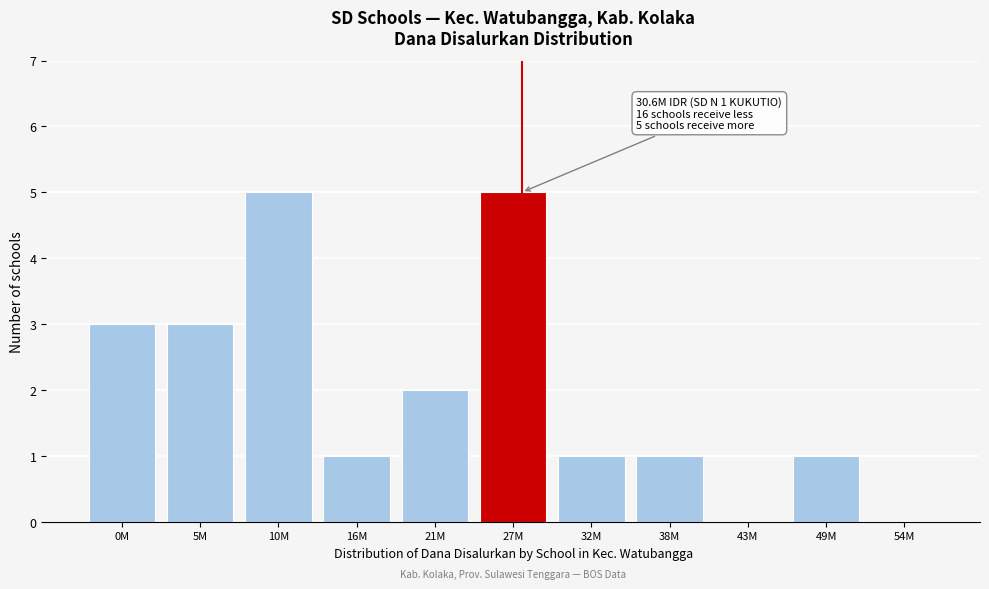

Reading left to right, list all the values displayed in this chart.

0M=3	5M=3	10M=5	16M=1	21M=2	27M=5	32M=1	38M=1	43M=0	49M=1	54M=0